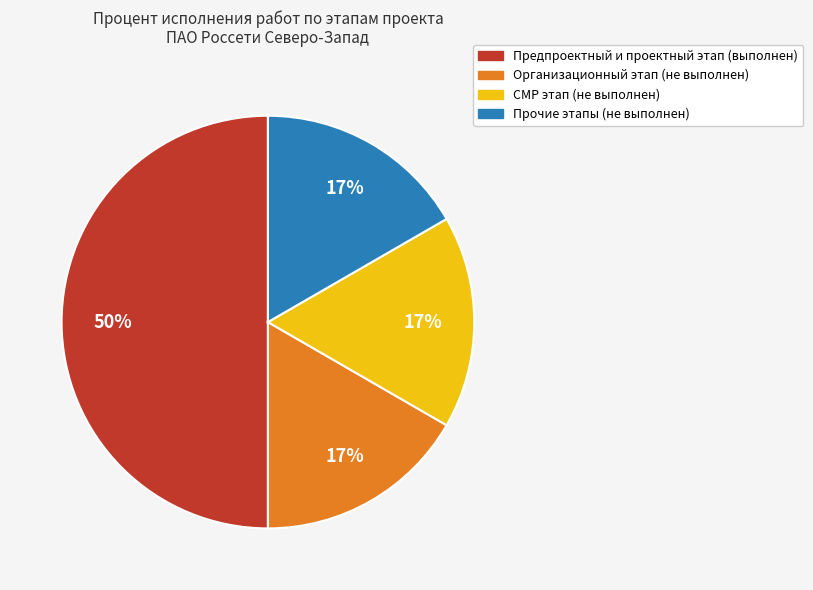

Count the number of slices in the pie.

4